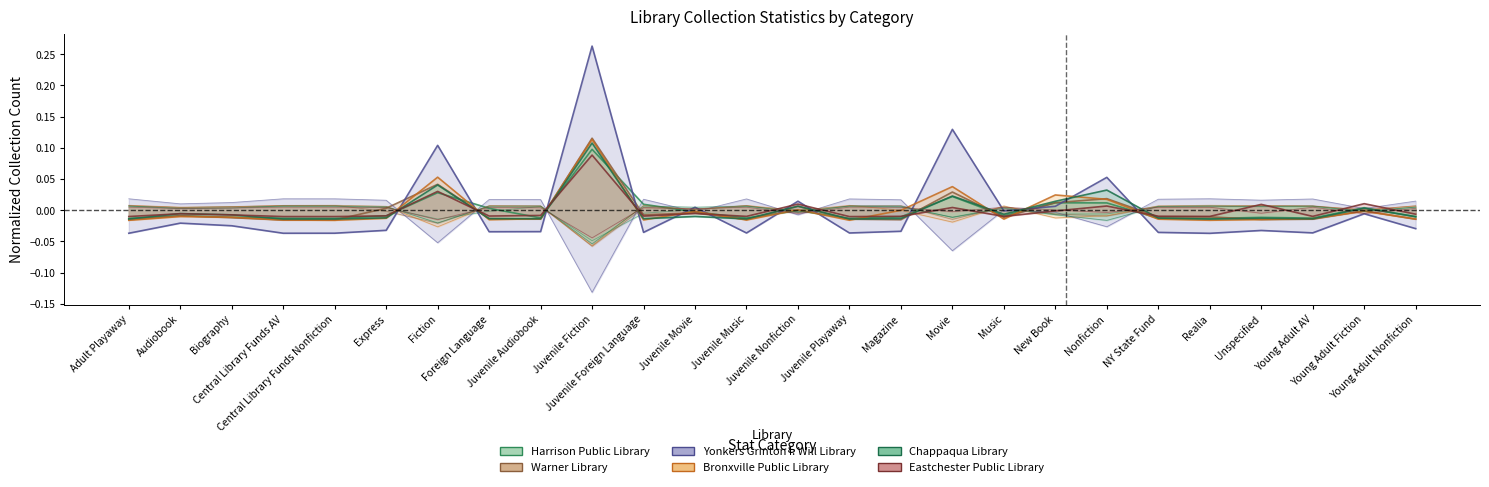

Between Biography and Young Adult Fiction, which series saw the biggest shift?

Yonkers Grinton I. Will Library